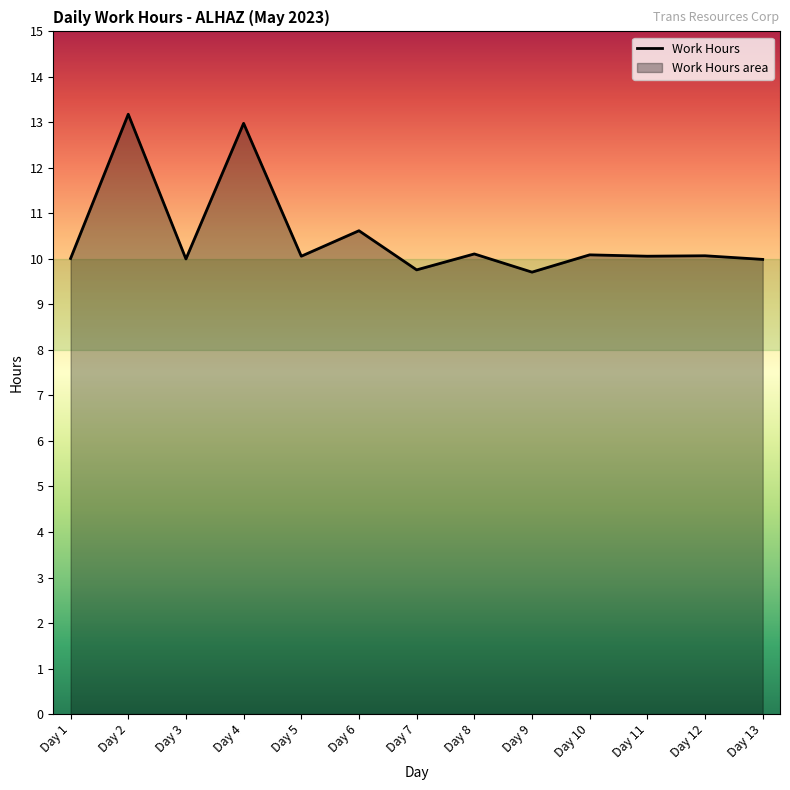

How many lines are shown in the chart?

1